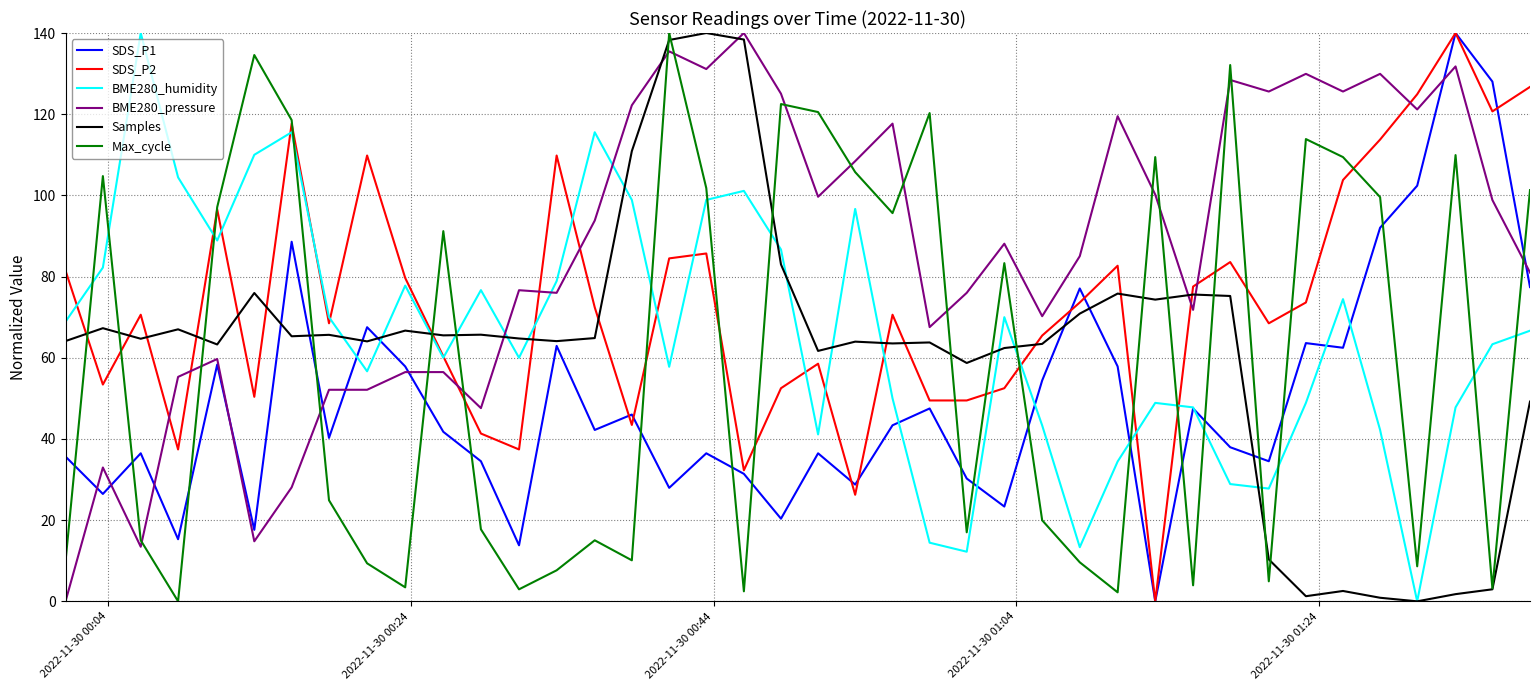

Which series ends up on top after the final intersection of Max_cycle and BME280_humidity?

Max_cycle